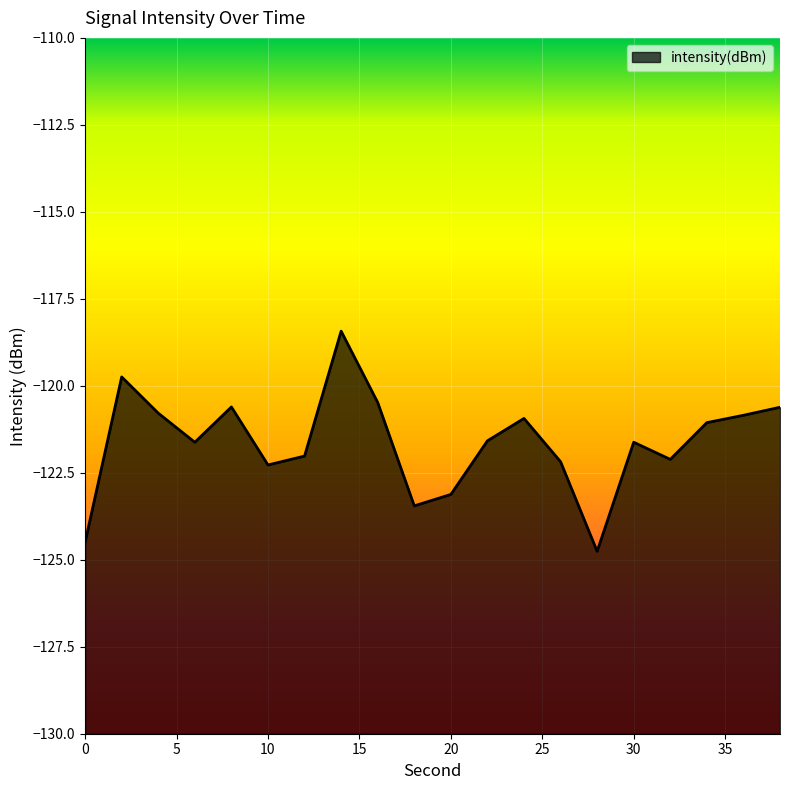

How many lines are shown in the chart?

1